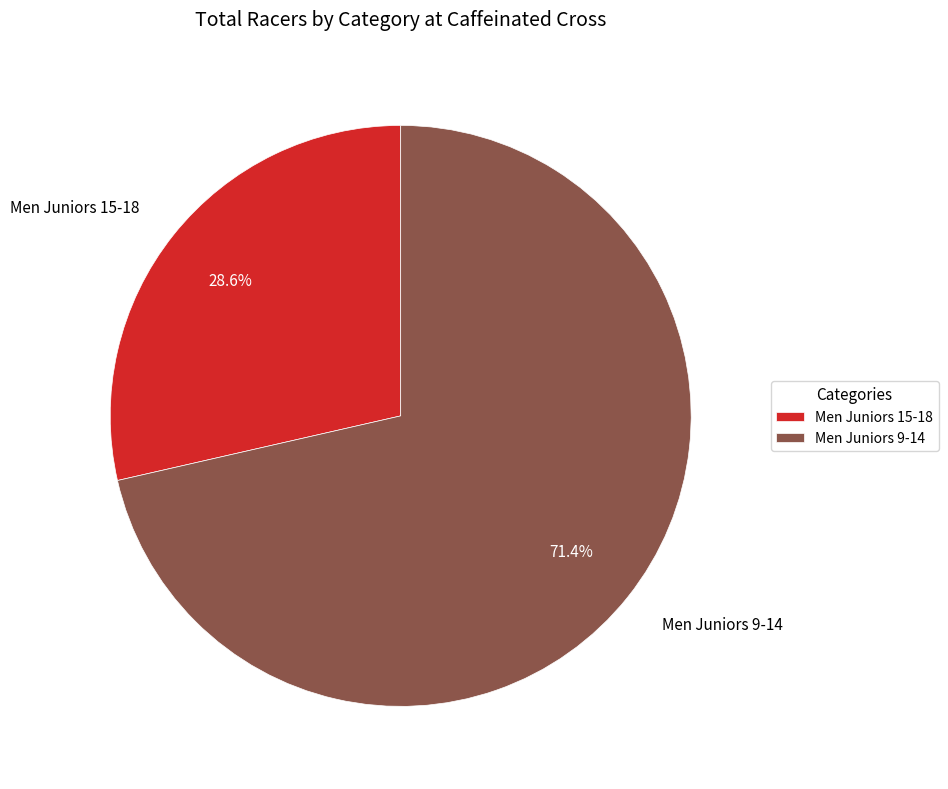

Between Men Juniors 9-14 and Men Juniors 15-18, which is larger?

Men Juniors 9-14